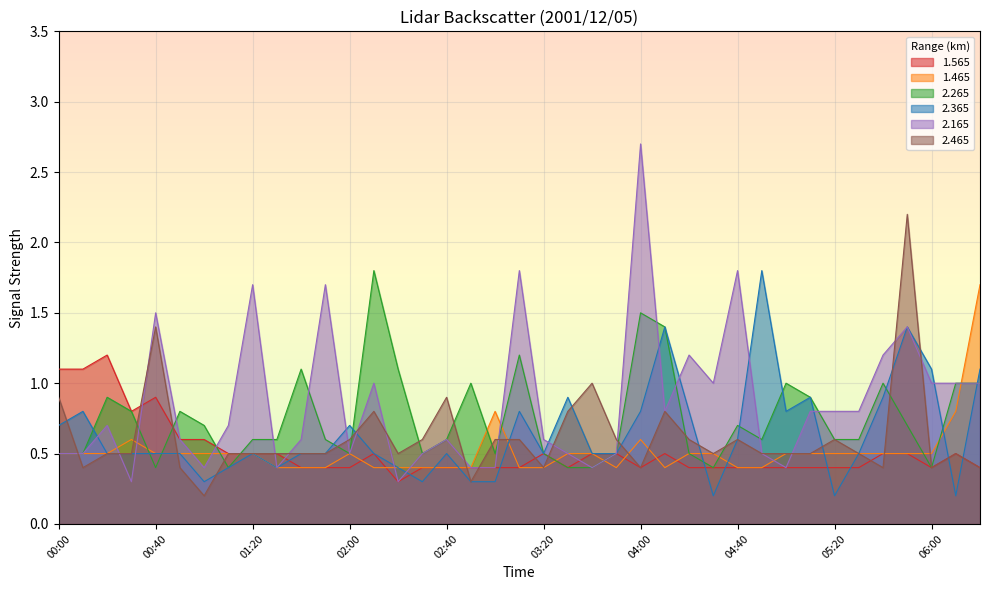

Is it true that 1.565 equals 0.6 at 00:50?

True